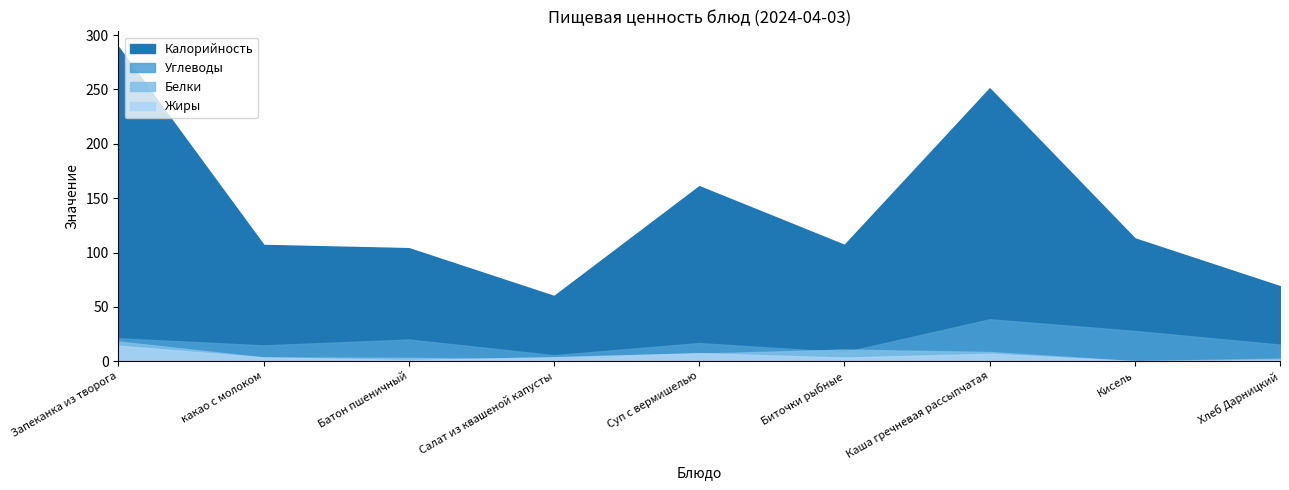

Does the chart display data point markers on the line(s)?

No